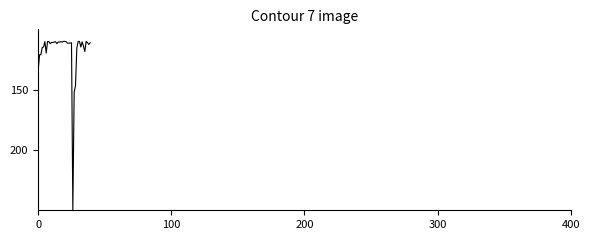

What is the greatest value displayed?

250.0